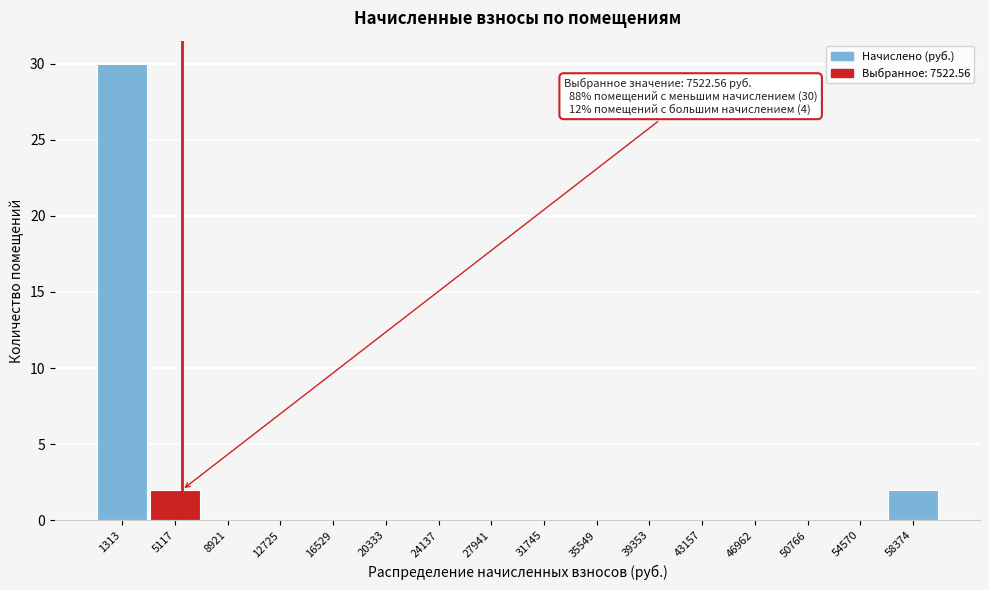

Reading left to right, extract all data points from this chart.

1313=30	5117=2	8921=0	12725=0	16529=0	20333=0	24137=0	27941=0	31745=0	35549=0	39353=0	43157=0	46962=0	50766=0	54570=0	58374=2